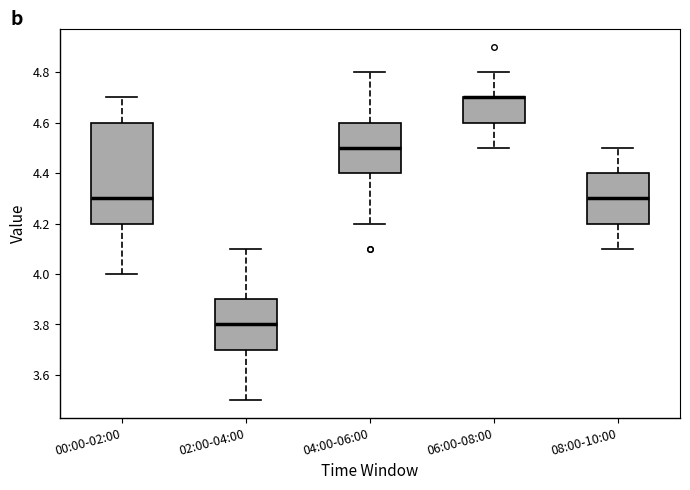

Reading left to right, transcribe this box plot: for each box, give where its median line is, the range the box spans, and where its two whiskers end, as read against the y-axis. The values are not printed on the chart, so give them approximately, as read against the axis.

00:00-02:00: median 4.3, box 4.2 to 4.6, whiskers 4.0 to 4.7
02:00-04:00: median 3.8, box 3.7 to 3.9, whiskers 3.5 to 4.1
04:00-06:00: median 4.5, box 4.4 to 4.6, whiskers 4.2 to 4.8
06:00-08:00: median 4.7 (drawn on the box's upper edge), box 4.6 to 4.7, whiskers 4.5 to 4.8
08:00-10:00: median 4.3, box 4.2 to 4.4, whiskers 4.1 to 4.5